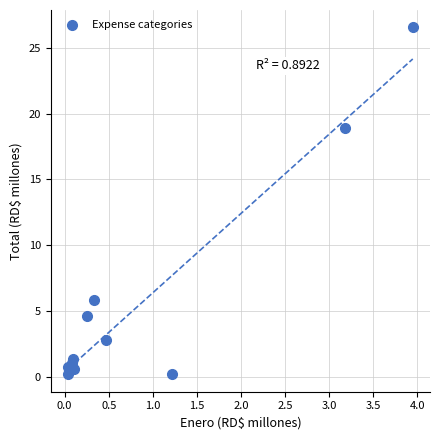

What Y value in the scatter plot is closest to 13?

18.9